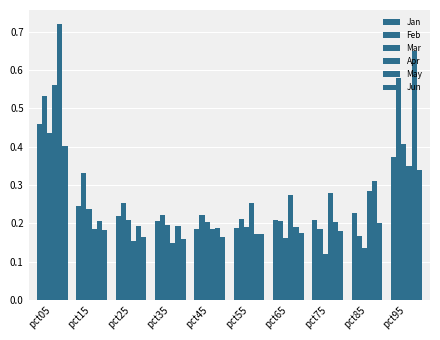

How many categories are shown in the chart?

10